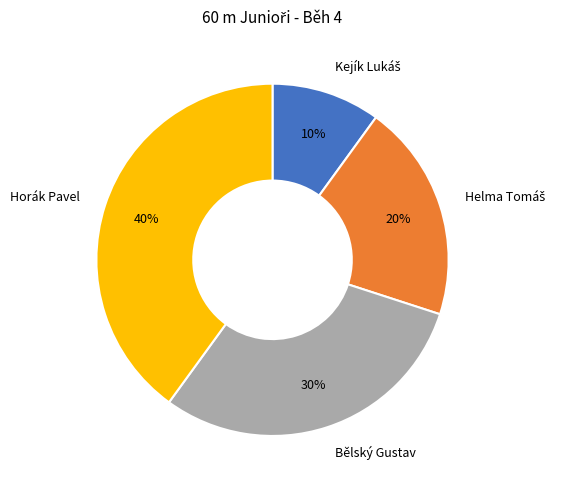

Which category has the biggest portion of the pie?

Horák Pavel